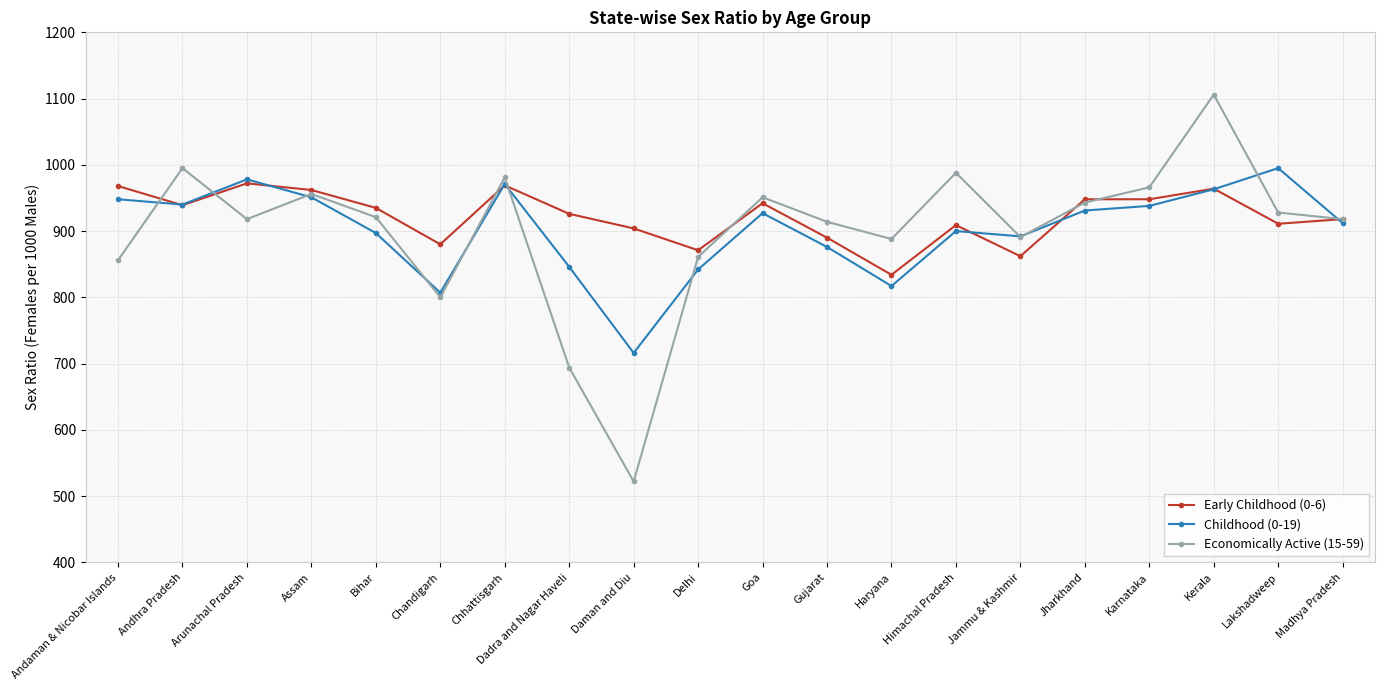

How many series are shown in this chart?

3